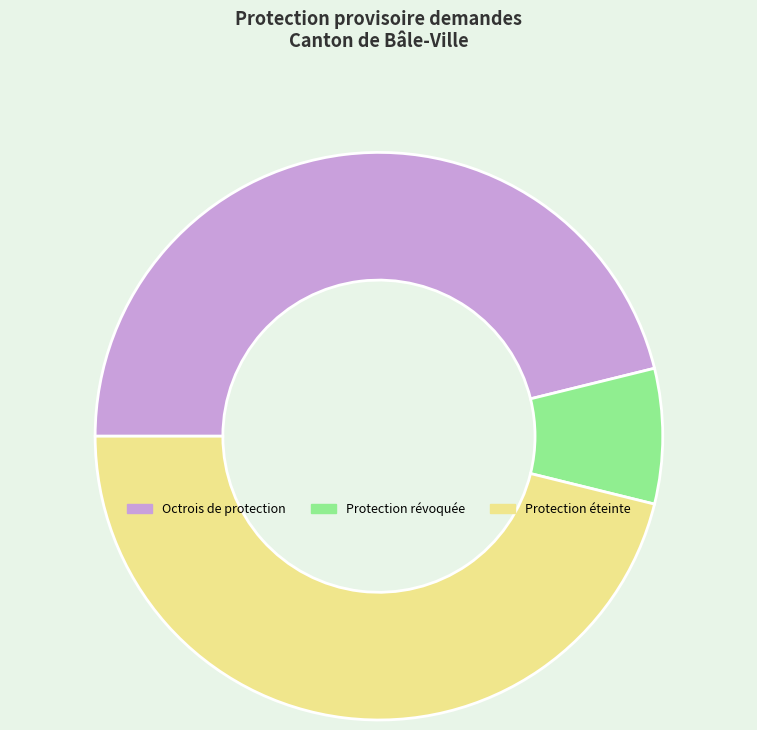

Is there any slice that represents more than half of the pie?

No